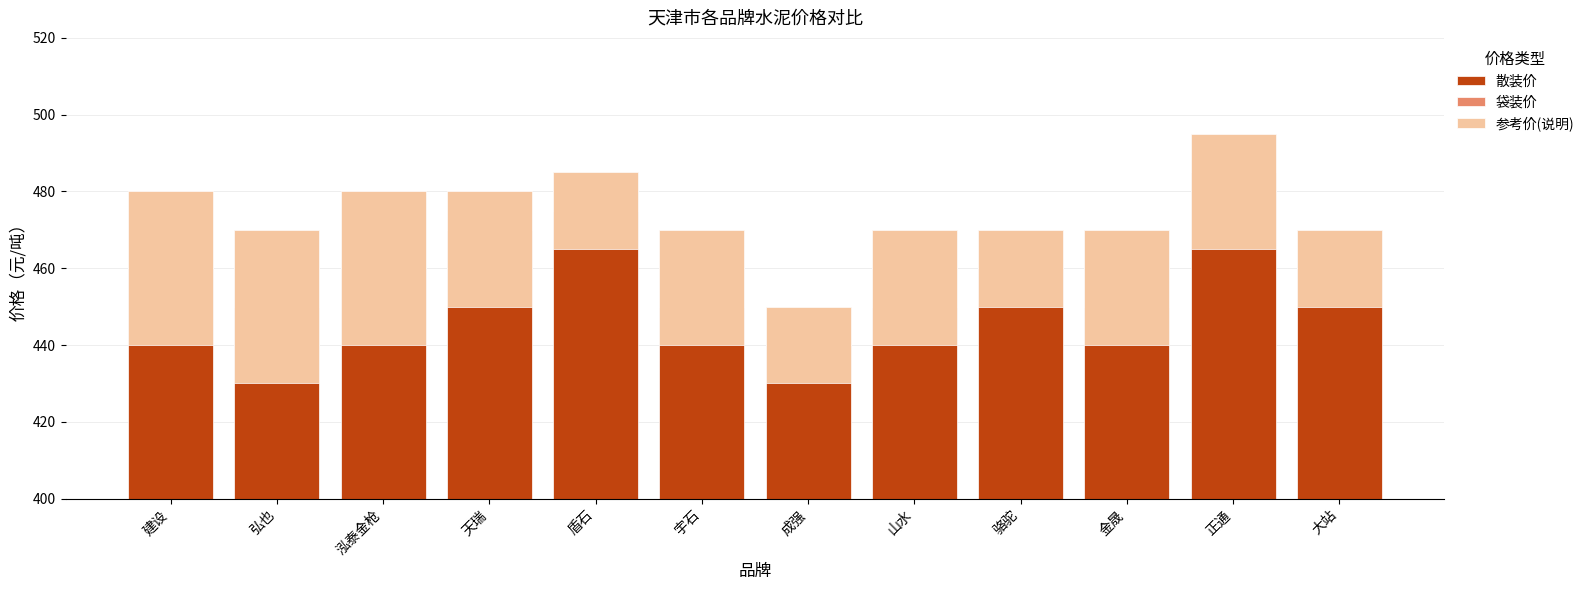

What is the minimum value for 袋装价?

10